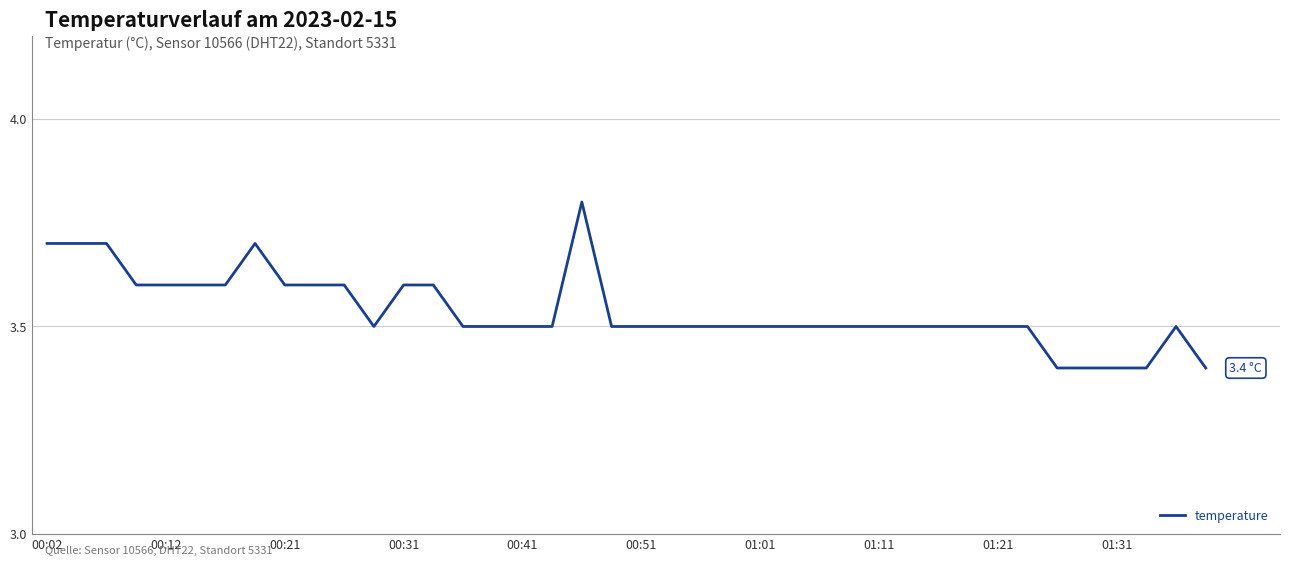

What is the greatest value displayed?

3.8